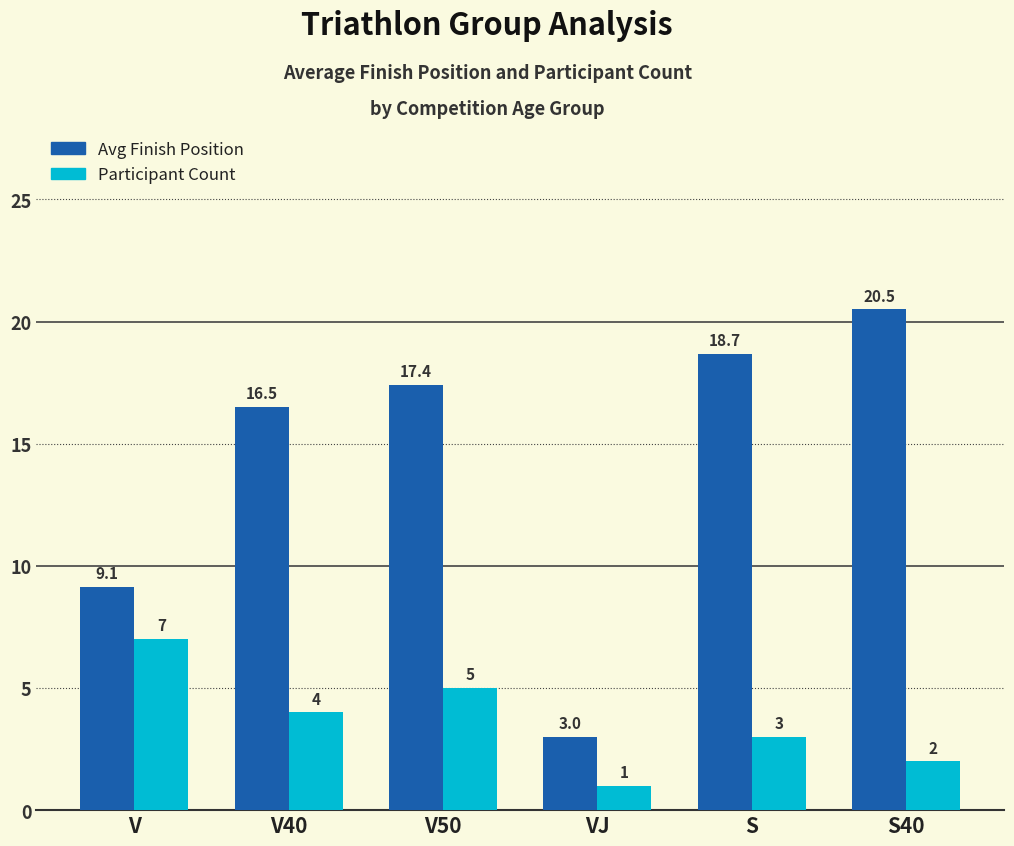

How many distinct data groups are displayed?

2